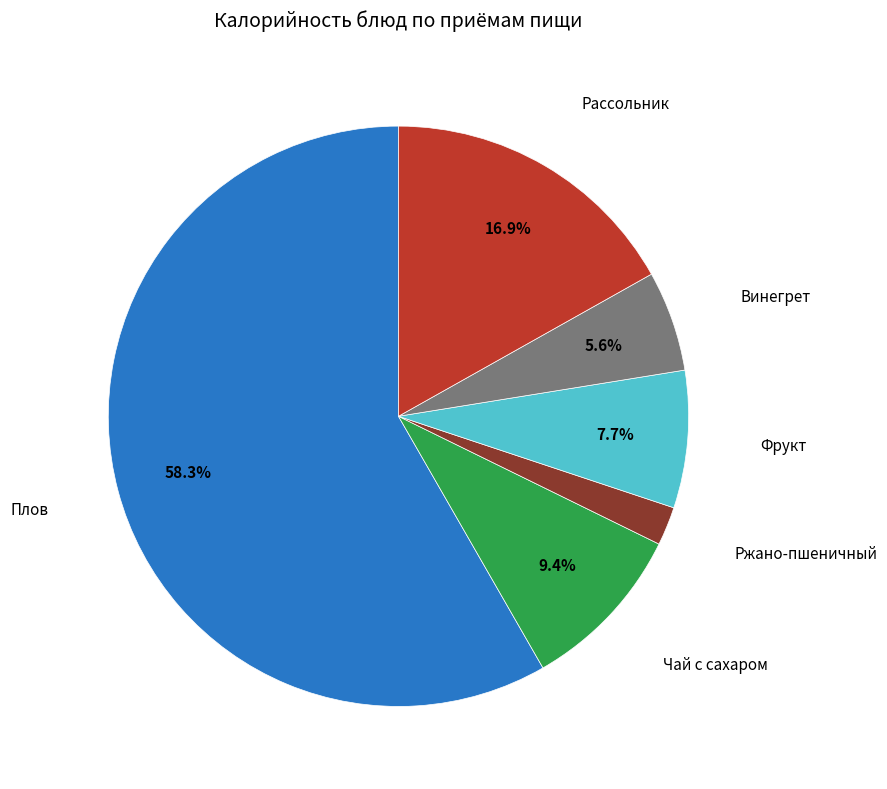

Count the number of slices in the pie.

6